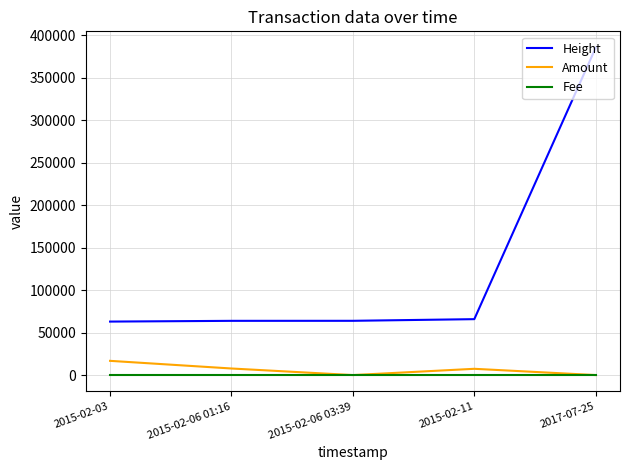

The value of Height at 2017-07-25 is 633877. True or false?

False